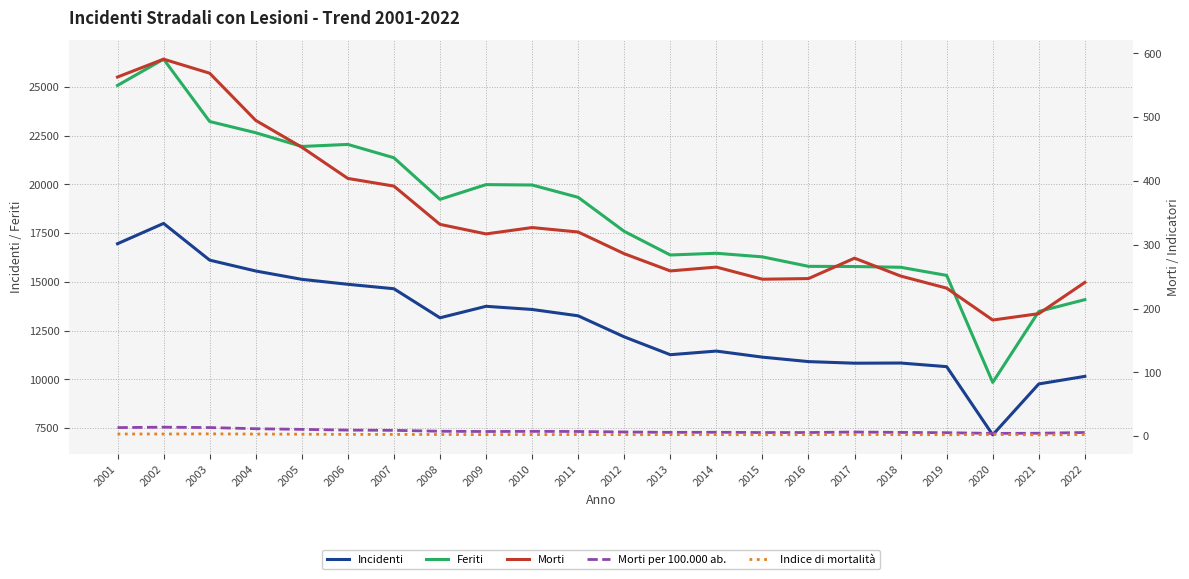

What is the greatest value displayed?

26420.0